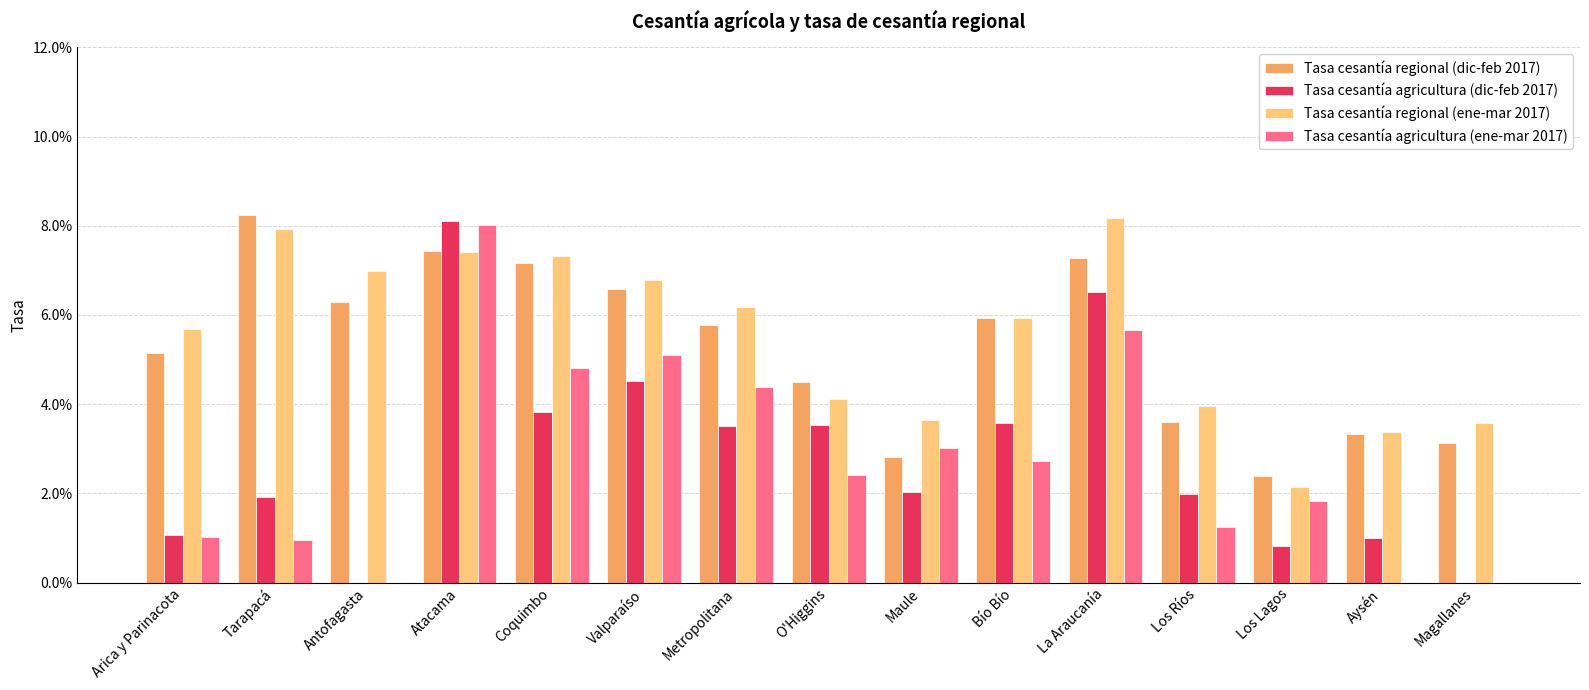

Reading left to right, what are all the values shown in this chart?

Tasa cesantía regional (dic-feb 2017): Arica y Parinacota=0.1	Tarapacá=0.1	Antofagasta=0.1	Atacama=0.1	Coquimbo=0.1	Valparaíso=0.1	Metropolitana=0.1	O'Higgins=0.0	Maule=0.0	Bío Bío=0.1	La Araucanía=0.1	Los Ríos=0.0	Los Lagos=0.0	Aysén=0.0	Magallanes=0.0
Tasa cesantía agricultura (dic-feb 2017): Arica y Parinacota=0.0	Tarapacá=0.0	Antofagasta=0.0	Atacama=0.1	Coquimbo=0.0	Valparaíso=0.0	Metropolitana=0.0	O'Higgins=0.0	Maule=0.0	Bío Bío=0.0	La Araucanía=0.1	Los Ríos=0.0	Los Lagos=0.0	Aysén=0.0	Magallanes=0.0
Tasa cesantía regional (ene-mar 2017): Arica y Parinacota=0.1	Tarapacá=0.1	Antofagasta=0.1	Atacama=0.1	Coquimbo=0.1	Valparaíso=0.1	Metropolitana=0.1	O'Higgins=0.0	Maule=0.0	Bío Bío=0.1	La Araucanía=0.1	Los Ríos=0.0	Los Lagos=0.0	Aysén=0.0	Magallanes=0.0
Tasa cesantía agricultura (ene-mar 2017): Arica y Parinacota=0.0	Tarapacá=0.0	Antofagasta=0.0	Atacama=0.1	Coquimbo=0.0	Valparaíso=0.1	Metropolitana=0.0	O'Higgins=0.0	Maule=0.0	Bío Bío=0.0	La Araucanía=0.1	Los Ríos=0.0	Los Lagos=0.0	Aysén=0.0	Magallanes=0.0